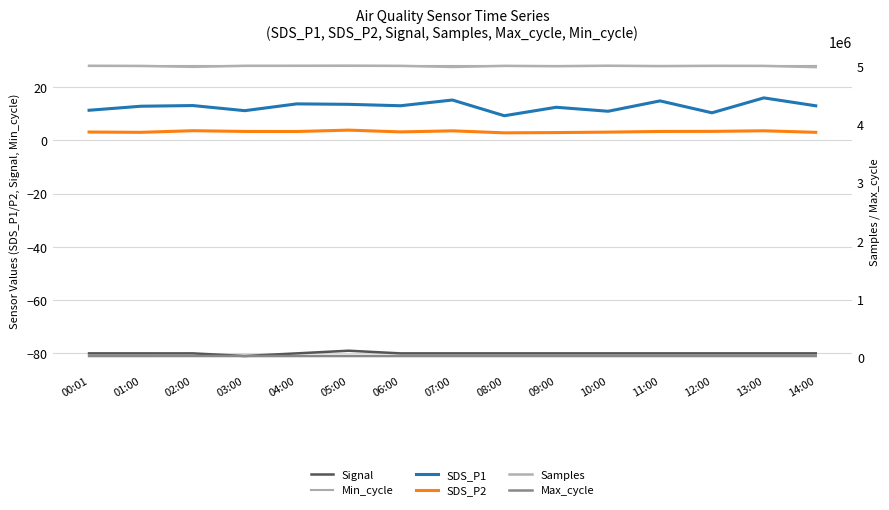

How many lines are shown in the chart?

6